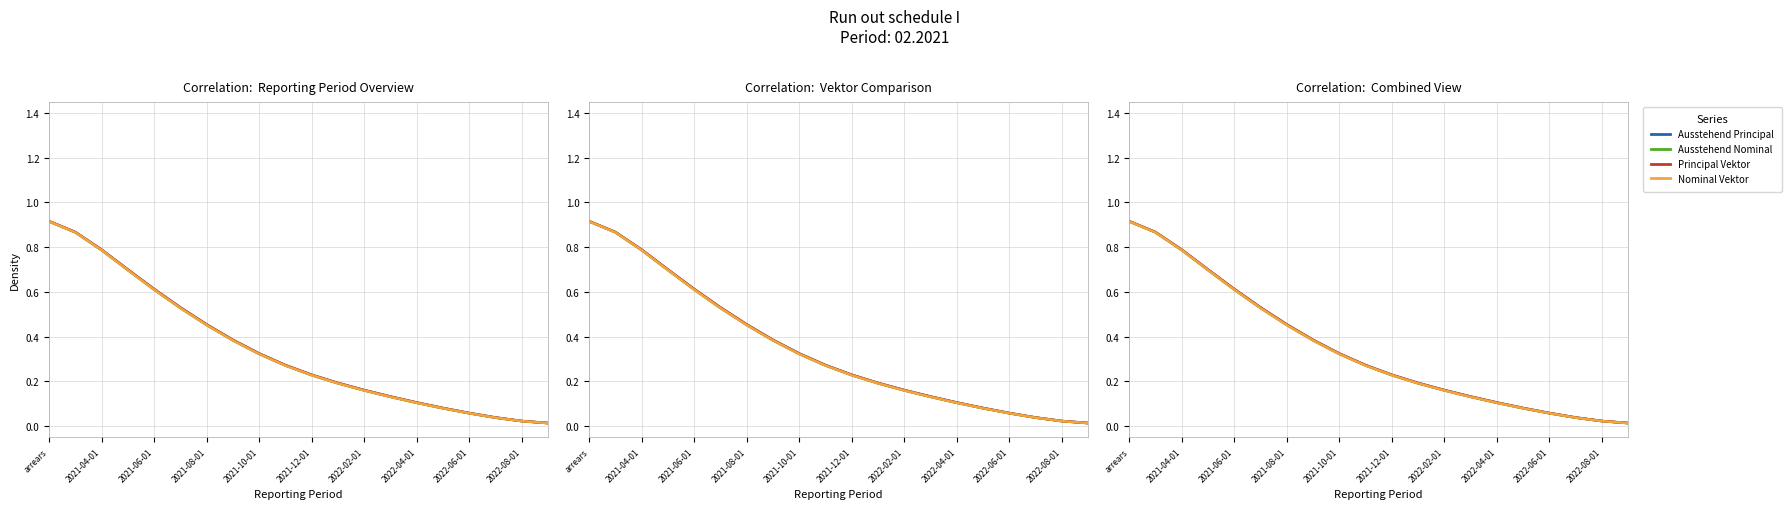

What position from the left is 17?

18